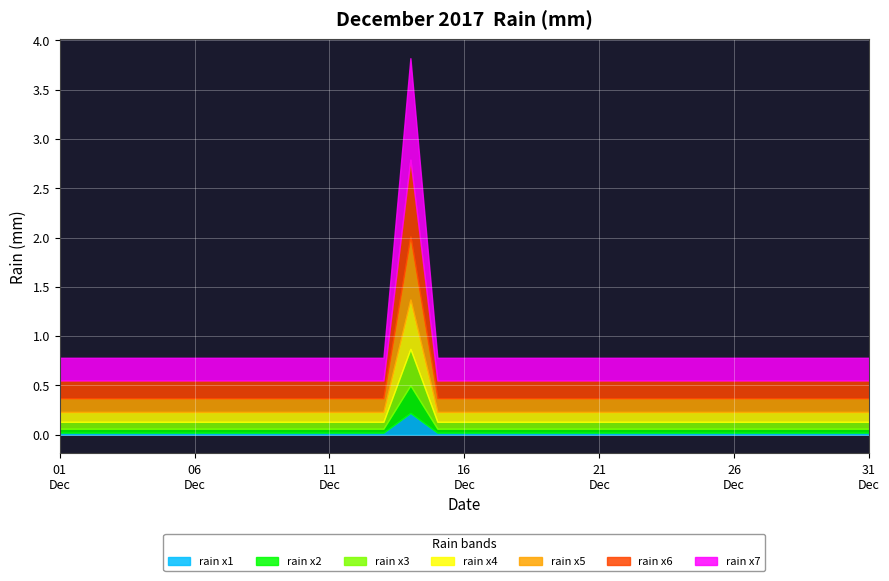

List the labels in order of value, smallest first.

2017-12-01, 2017-12-02, 2017-12-03, 2017-12-04, 2017-12-05, 2017-12-06, 2017-12-07, 2017-12-08, 2017-12-09, 2017-12-10, 2017-12-11, 2017-12-12, 2017-12-13, 2017-12-15, 2017-12-16, 2017-12-17, 2017-12-18, 2017-12-19, 2017-12-20, 2017-12-21, 2017-12-22, 2017-12-23, 2017-12-24, 2017-12-25, 2017-12-26, 2017-12-27, 2017-12-28, 2017-12-29, 2017-12-30, 2017-12-31, 2017-12-14